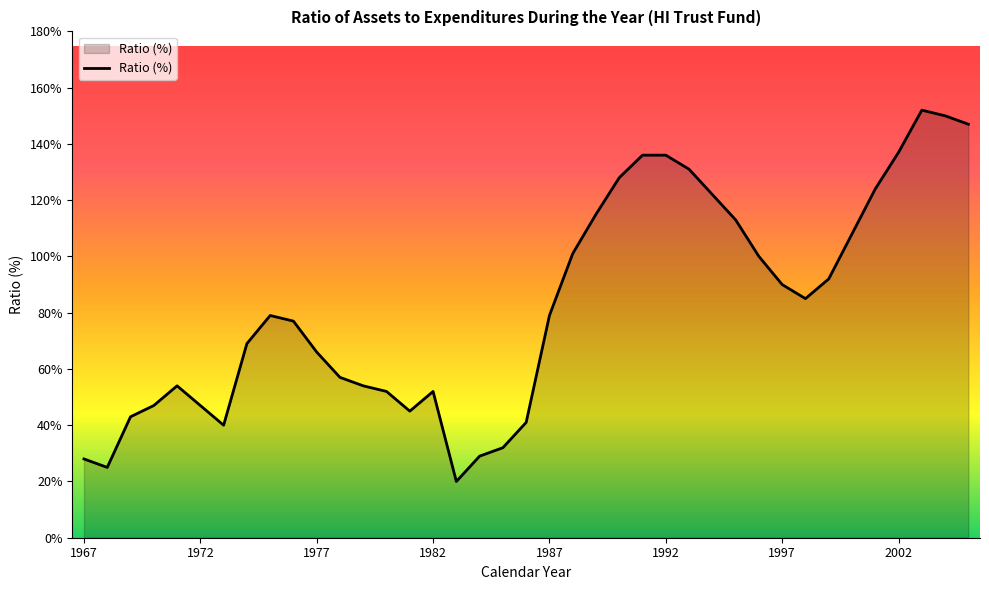

What is the minimum value shown in the chart?

20